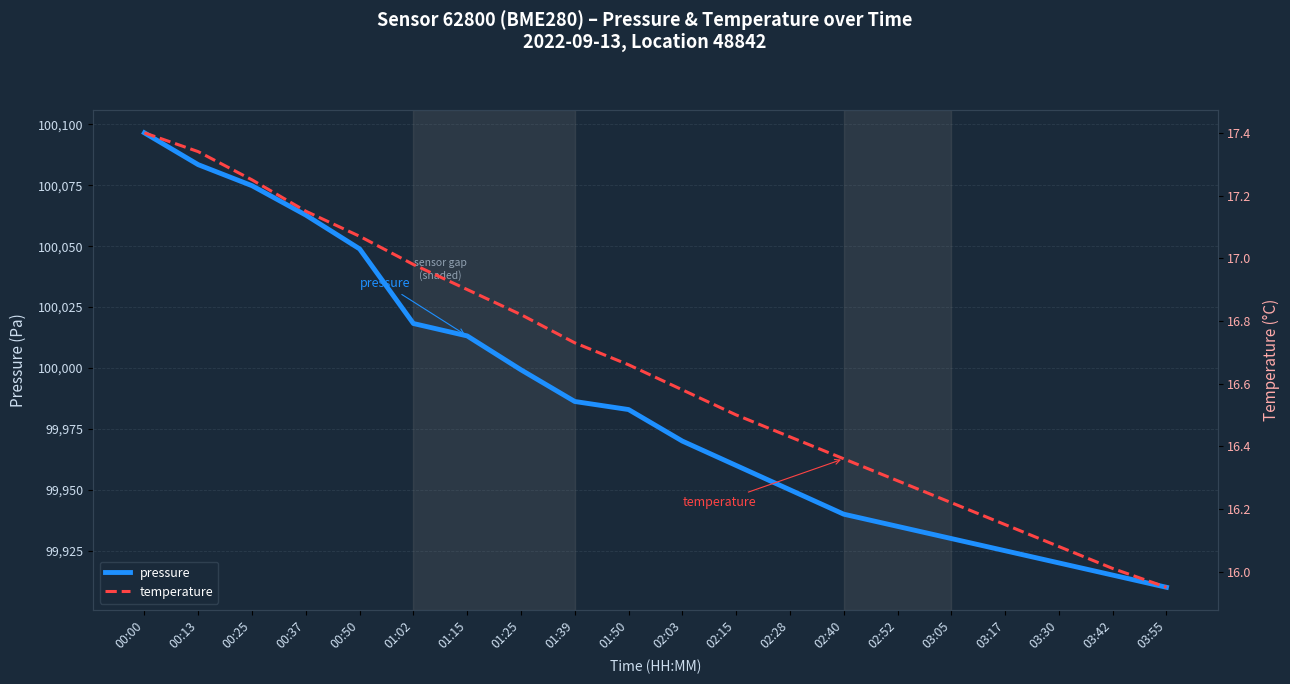

What is the spread (max minus min) of values at 00:13?

100066.1